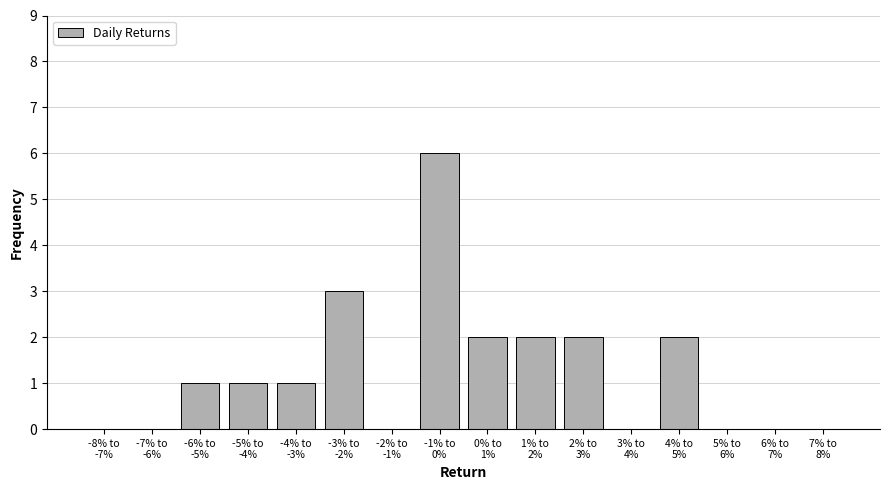

What is the sum of all values?

20